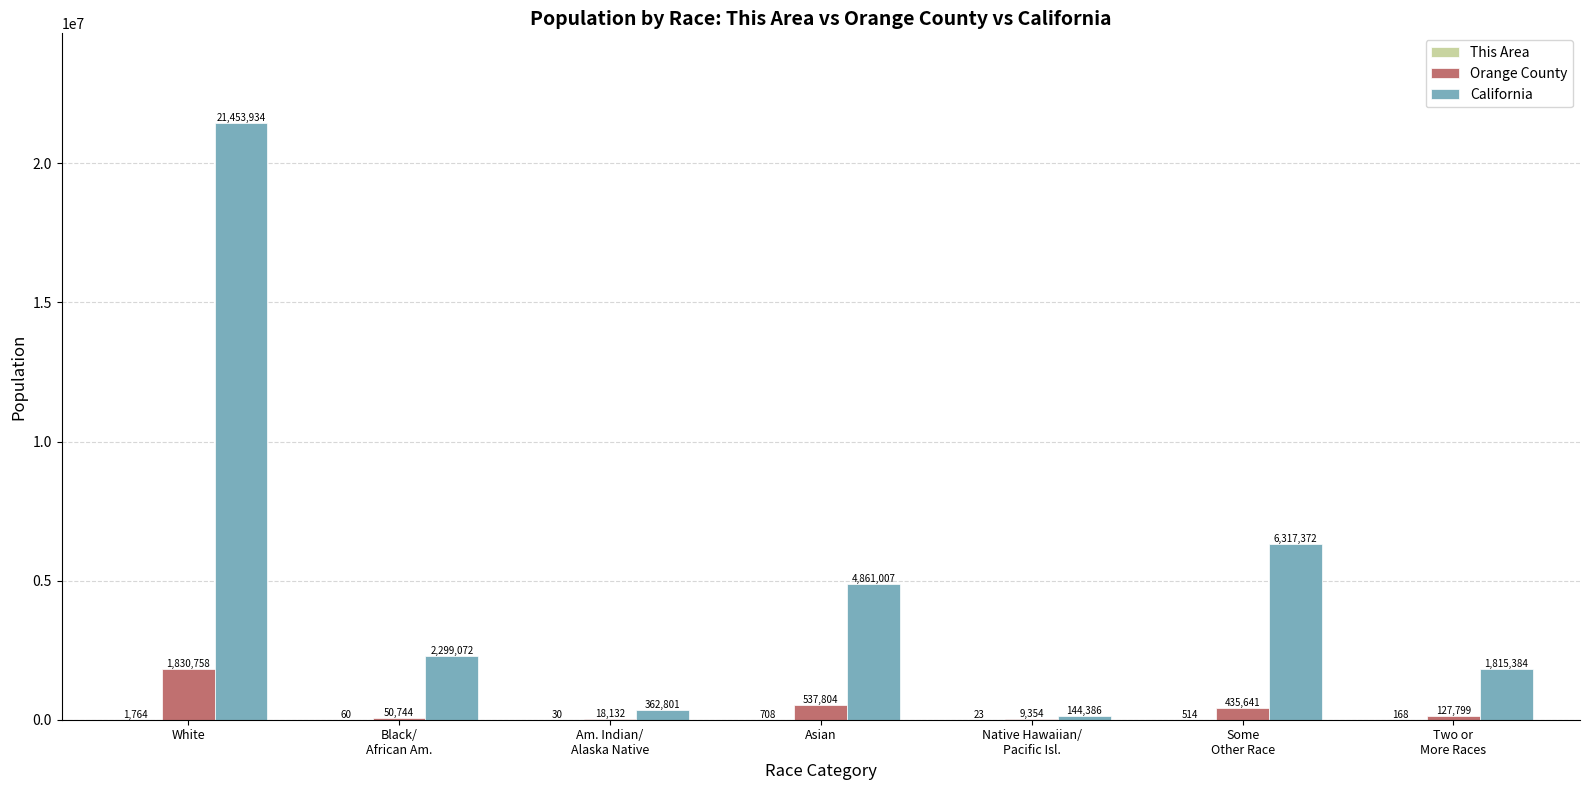

Which label corresponds to the largest value in the chart?

White